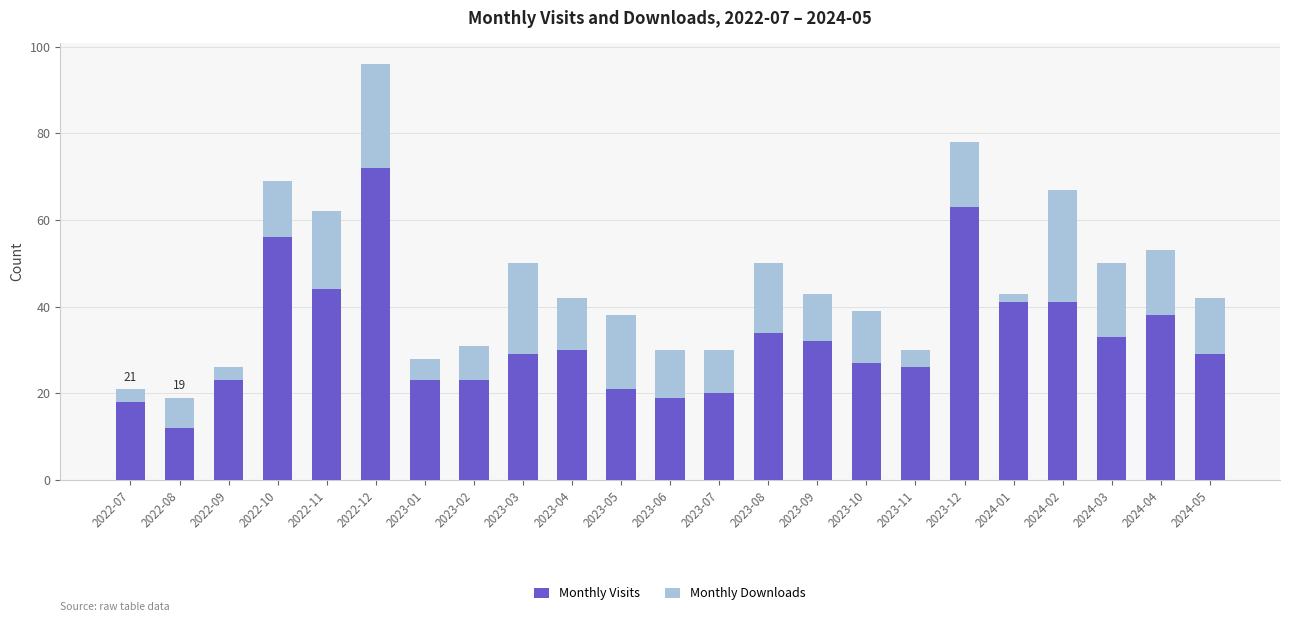

How many bars are there in total?

23